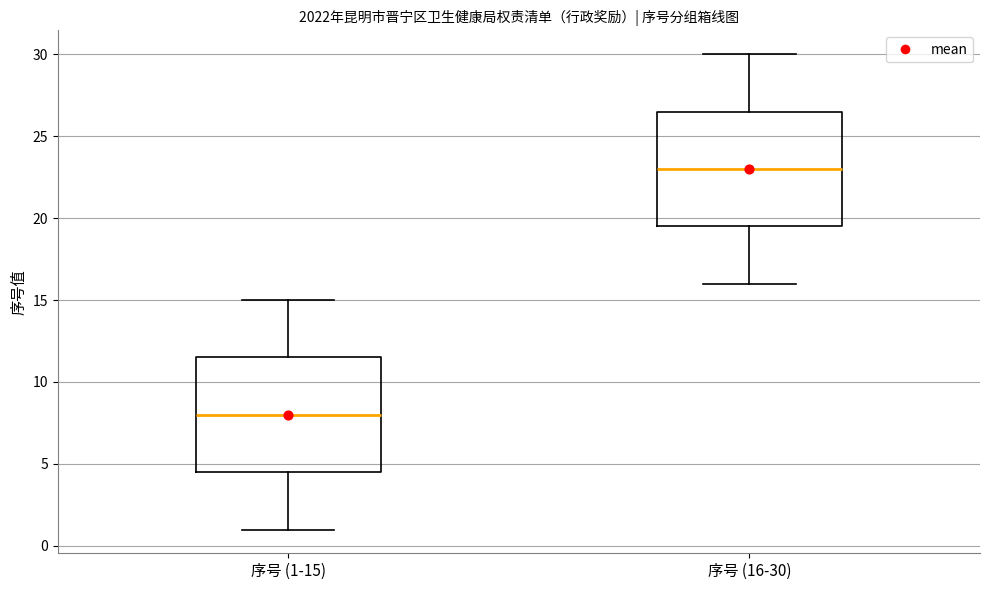

Which box has the lowest median line?

序号 (1-15)